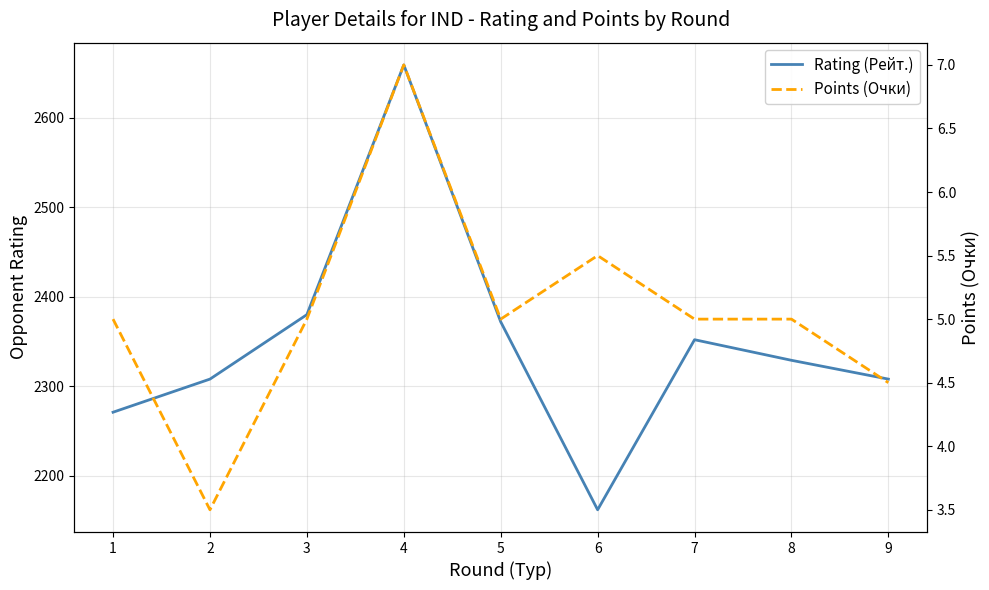

Between 8 and 3, which is larger?

3